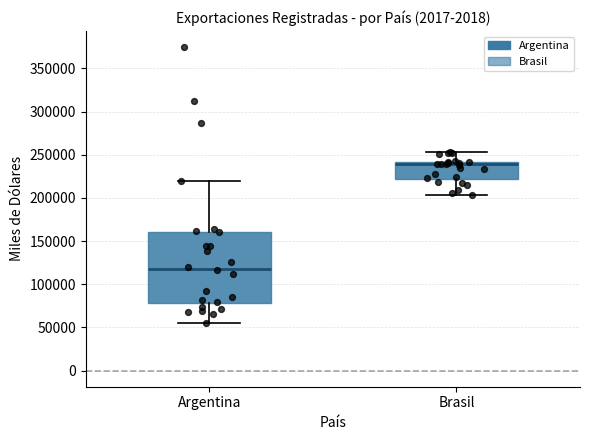

Reading left to right, read every box against the y-axis: the position of its median line, the range the box covers, and the ends of its whiskers. The values are not printed on the chart, so give them approximately, as read against the axis.

Argentina: median 120000, box 80000 to 160000, whiskers 55000 to 220000
Brasil: median 240000 (just below the box's upper edge), box 220000 to 240000, whiskers 205000 to 255000